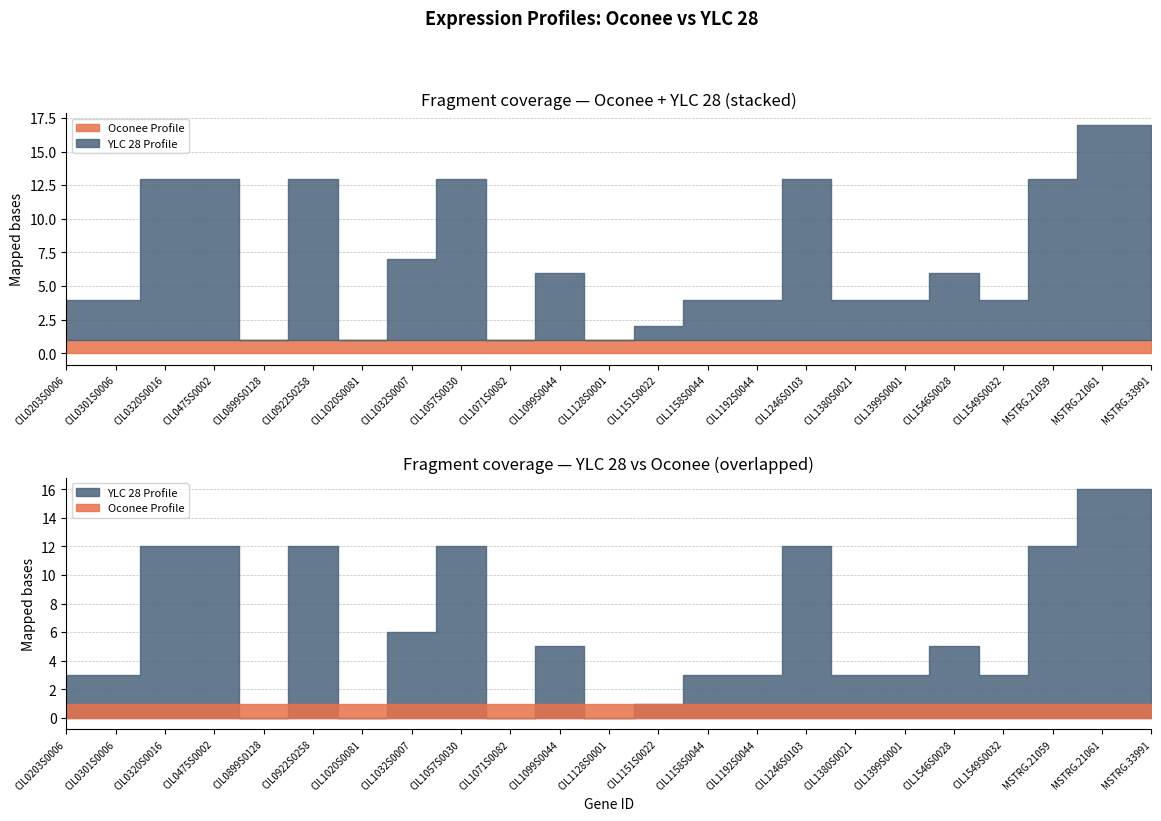

Is it true that YLC 28 Profile equals 21 at MSTRG.21061?

False